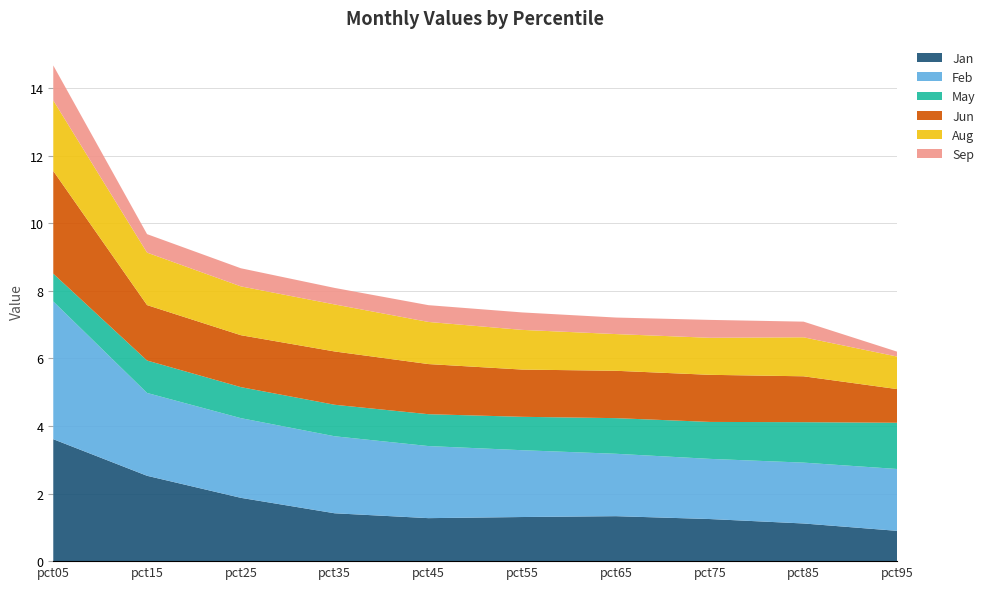

Reading left to right, what are all the values shown in this chart?

Jan: pct05=3.6	pct15=2.5	pct25=1.9	pct35=1.4	pct45=1.3	pct55=1.3	pct65=1.3	pct75=1.2	pct85=1.1	pct95=0.9
Feb: pct05=4.1	pct15=2.5	pct25=2.4	pct35=2.3	pct45=2.1	pct55=2.0	pct65=1.8	pct75=1.8	pct85=1.8	pct95=1.8
May: pct05=0.8	pct15=1.0	pct25=0.9	pct35=0.9	pct45=0.9	pct55=1.0	pct65=1.1	pct75=1.1	pct85=1.2	pct95=1.4
Jun: pct05=3.0	pct15=1.6	pct25=1.5	pct35=1.6	pct45=1.5	pct55=1.4	pct65=1.4	pct75=1.4	pct85=1.4	pct95=1.0
Aug: pct05=2.1	pct15=1.6	pct25=1.4	pct35=1.4	pct45=1.2	pct55=1.2	pct65=1.1	pct75=1.1	pct85=1.2	pct95=1.0
Sep: pct05=1.0	pct15=0.5	pct25=0.5	pct35=0.5	pct45=0.5	pct55=0.5	pct65=0.5	pct75=0.5	pct85=0.5	pct95=0.1